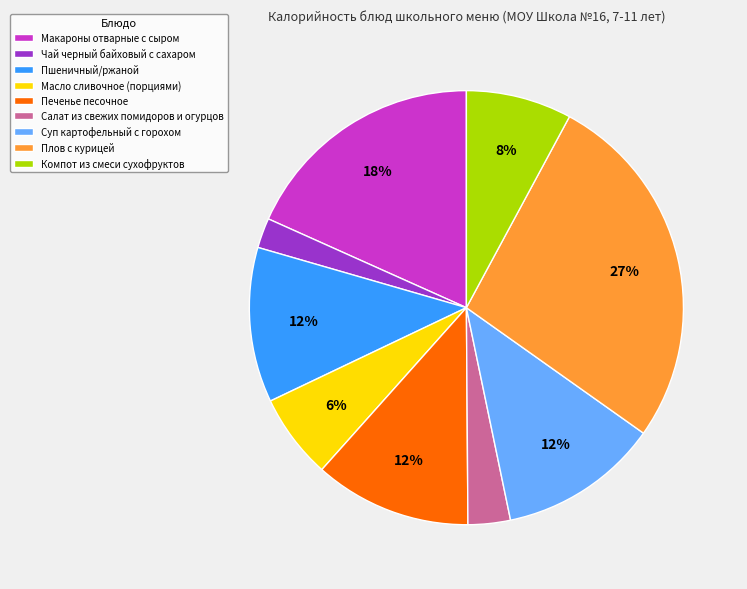

Is it true that Суп картофельный с горохом is 1% of the pie?

False